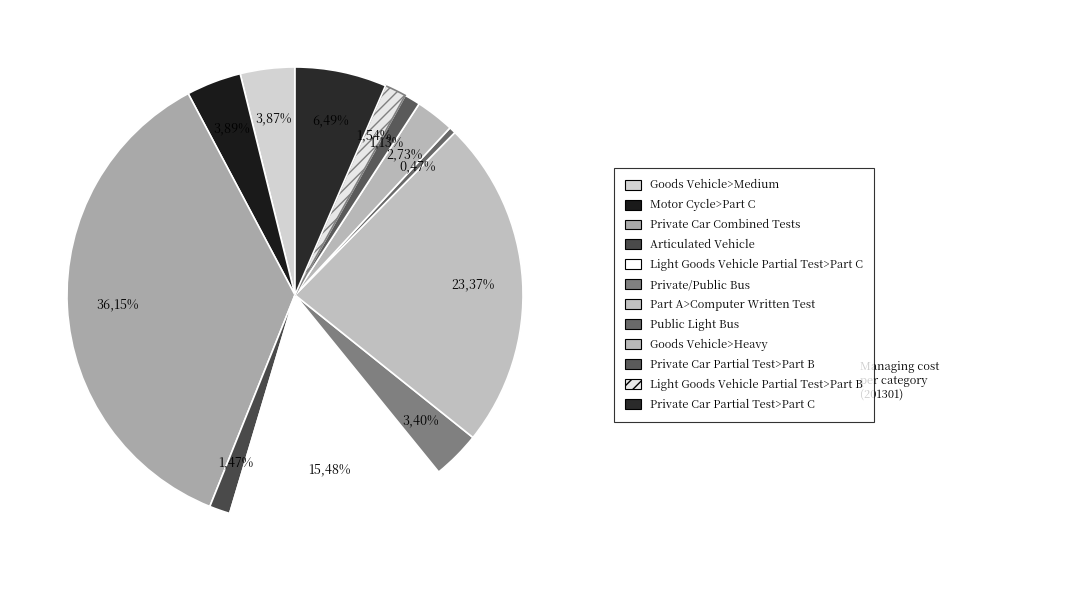

What is the change in value from Goods Vehicle>Medium to Goods Vehicle>Heavy?

-178